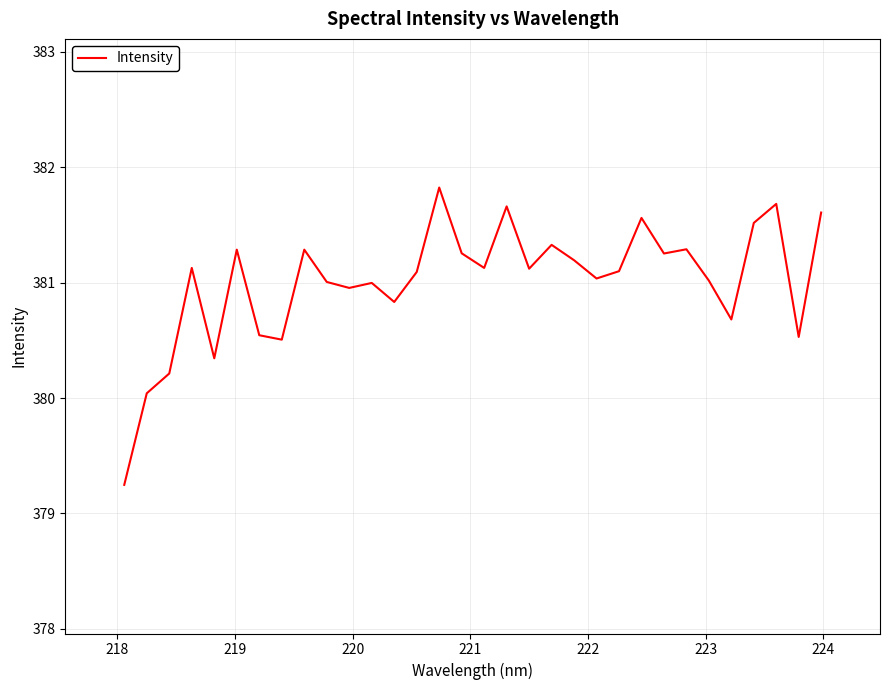

Reading left to right, extract all data points from this chart.

379.2	380.0	380.2	381.1	380.3	381.3	380.5	380.5	381.3	381.0	381.0	381.0	380.8	381.1	381.8	381.3	381.1	381.7	381.1	381.3	381.2	381.0	381.1	381.6	381.3	381.3	381.0	380.7	381.5	381.7	380.5	381.6